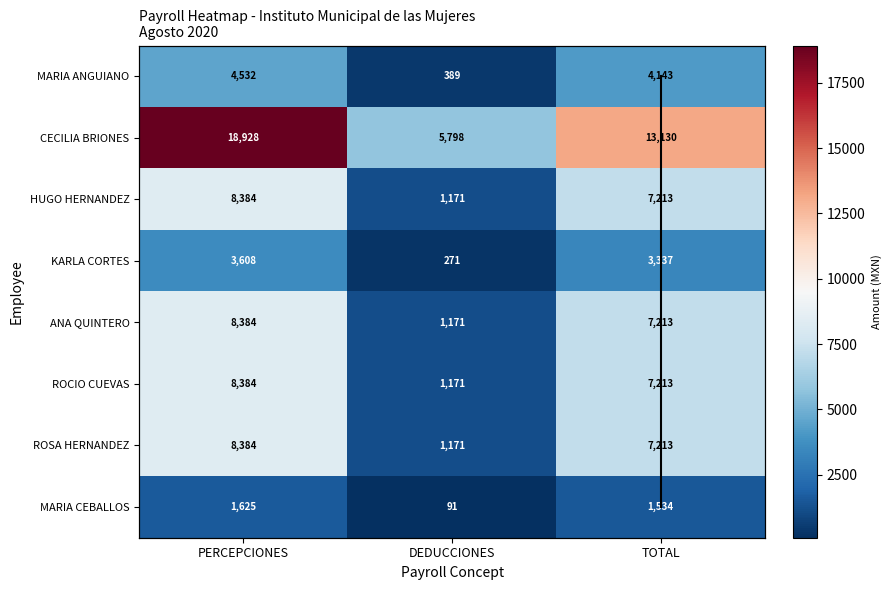

Is the value of HUGO HUMBERTO TORRES HERNANDEZ at PERCEPCIONES greater than the value of CECILIA ELIZABETH ALVAREZ BRIONES at TOTAL?

No